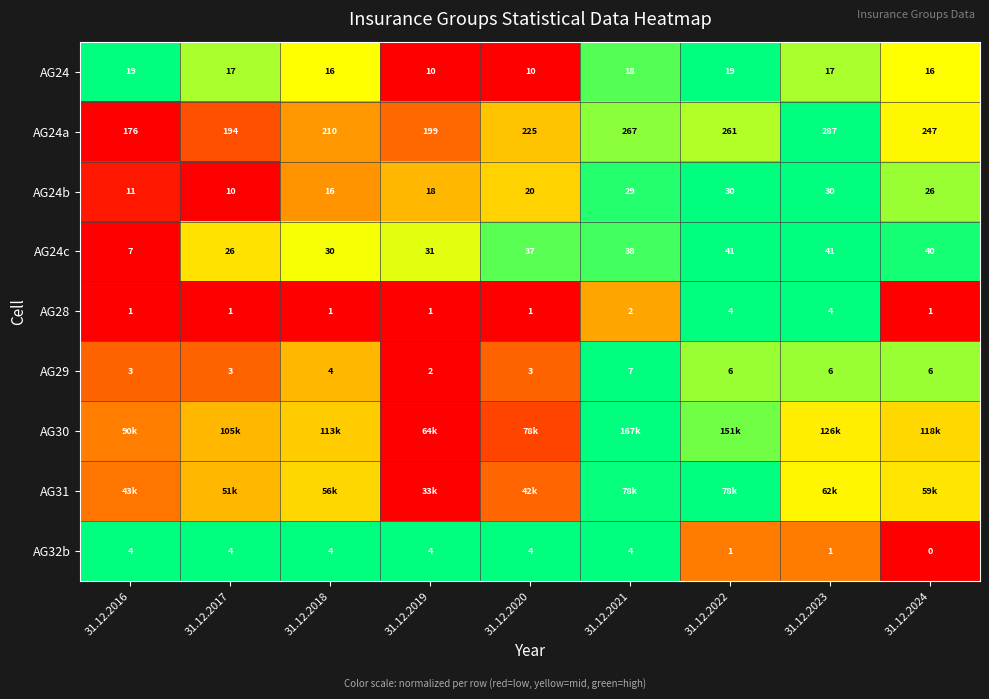

True or false: AG24c has a value of -0.3 at 31.12.2016.

False